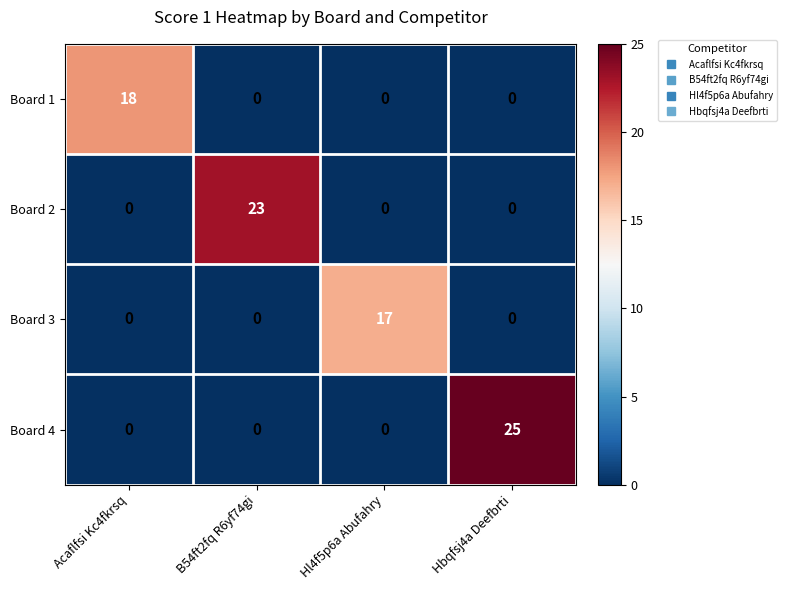

How many values in Board 3 are above zero?

1